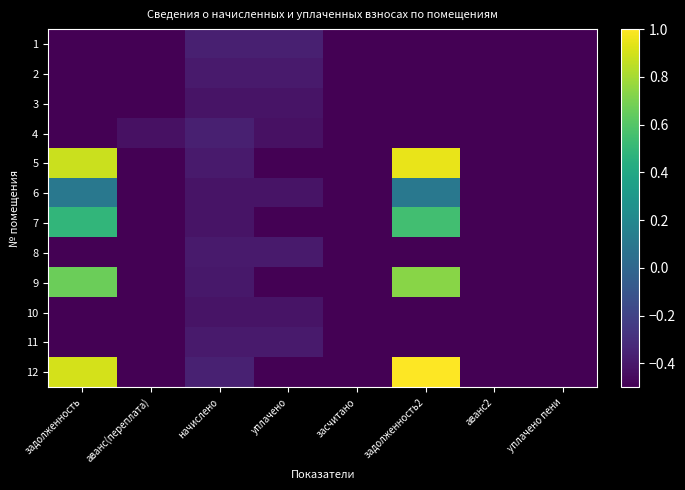

Reading left to right, list all the values displayed in this chart.

1: задолженность=-0.5	аванс(переплата)=-0.5	начислено=-0.4	уплачено=-0.4	засчитано=-0.5	задолженность2=-0.5	аванс2=-0.5	уплачено пени=-0.5
2: задолженность=-0.5	аванс(переплата)=-0.5	начислено=-0.4	уплачено=-0.4	засчитано=-0.5	задолженность2=-0.5	аванс2=-0.5	уплачено пени=-0.5
3: задолженность=-0.5	аванс(переплата)=-0.5	начислено=-0.4	уплачено=-0.4	засчитано=-0.5	задолженность2=-0.5	аванс2=-0.5	уплачено пени=-0.5
4: задолженность=-0.5	аванс(переплата)=-0.4	начислено=-0.4	уплачено=-0.4	засчитано=-0.5	задолженность2=-0.5	аванс2=-0.5	уплачено пени=-0.5
5: задолженность=0.9	аванс(переплата)=-0.5	начислено=-0.4	уплачено=-0.5	засчитано=-0.5	задолженность2=0.9	аванс2=-0.5	уплачено пени=-0.5
6: задолженность=0.1	аванс(переплата)=-0.5	начислено=-0.4	уплачено=-0.4	засчитано=-0.5	задолженность2=0.1	аванс2=-0.5	уплачено пени=-0.5
7: задолженность=0.5	аванс(переплата)=-0.5	начислено=-0.4	уплачено=-0.5	засчитано=-0.5	задолженность2=0.5	аванс2=-0.5	уплачено пени=-0.5
8: задолженность=-0.5	аванс(переплата)=-0.5	начислено=-0.4	уплачено=-0.4	засчитано=-0.5	задолженность2=-0.5	аванс2=-0.5	уплачено пени=-0.5
9: задолженность=0.7	аванс(переплата)=-0.5	начислено=-0.4	уплачено=-0.5	засчитано=-0.5	задолженность2=0.7	аванс2=-0.5	уплачено пени=-0.5
10: задолженность=-0.5	аванс(переплата)=-0.5	начислено=-0.4	уплачено=-0.4	засчитано=-0.5	задолженность2=-0.5	аванс2=-0.5	уплачено пени=-0.5
11: задолженность=-0.5	аванс(переплата)=-0.5	начислено=-0.4	уплачено=-0.4	засчитано=-0.5	задолженность2=-0.5	аванс2=-0.5	уплачено пени=-0.5
12: задолженность=0.9	аванс(переплата)=-0.5	начислено=-0.4	уплачено=-0.5	засчитано=-0.5	задолженность2=1.0	аванс2=-0.5	уплачено пени=-0.5